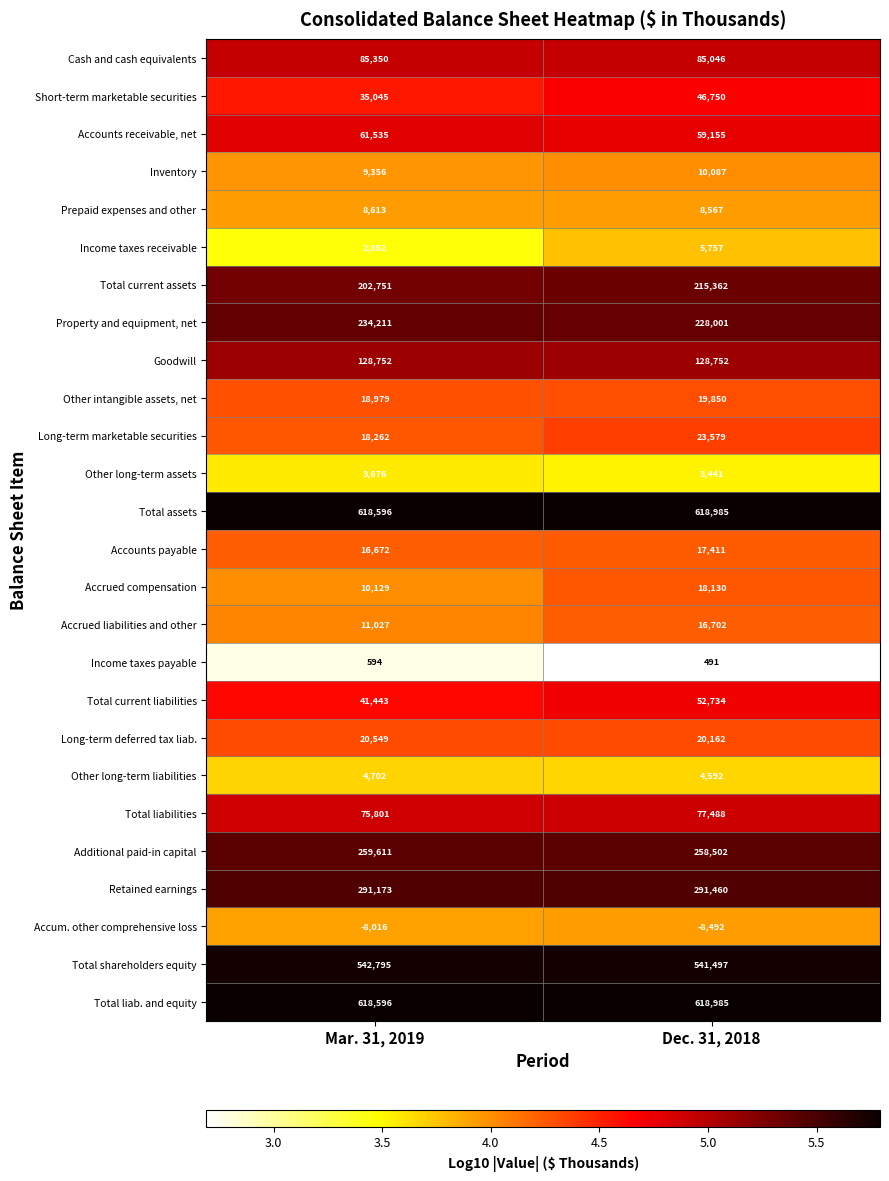

Is it true that Prepaid expenses and other equals 8613 at Mar. 31, 2019?

True